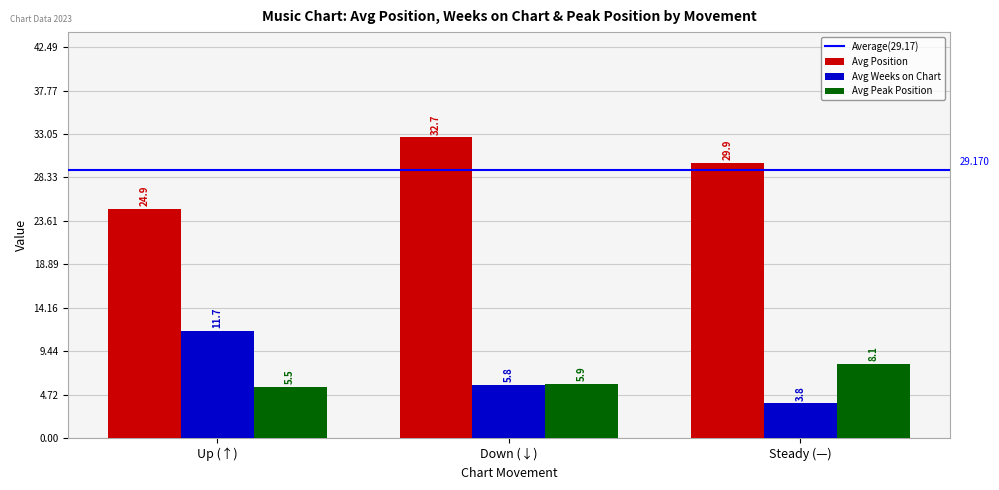

Is the value of Avg Position at Up (↑) greater than the value of Avg Peak Position at Steady (—)?

Yes